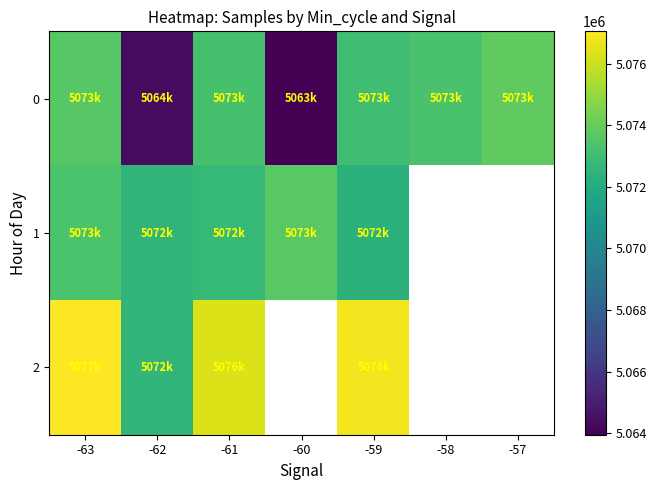

What is the spread (max minus min) of values at -63?

3708.2